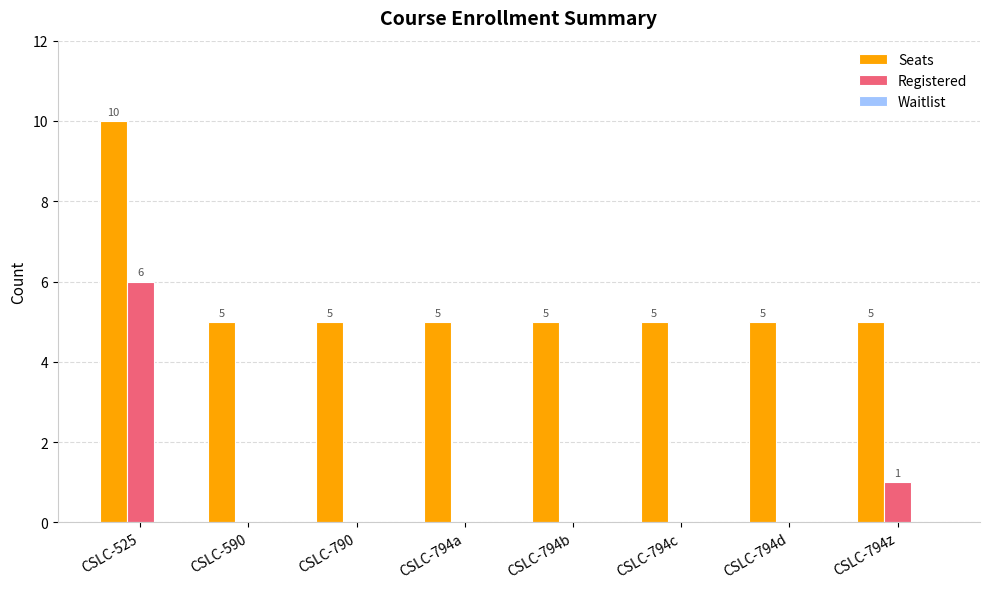

What is the sum of all Seats values?

45